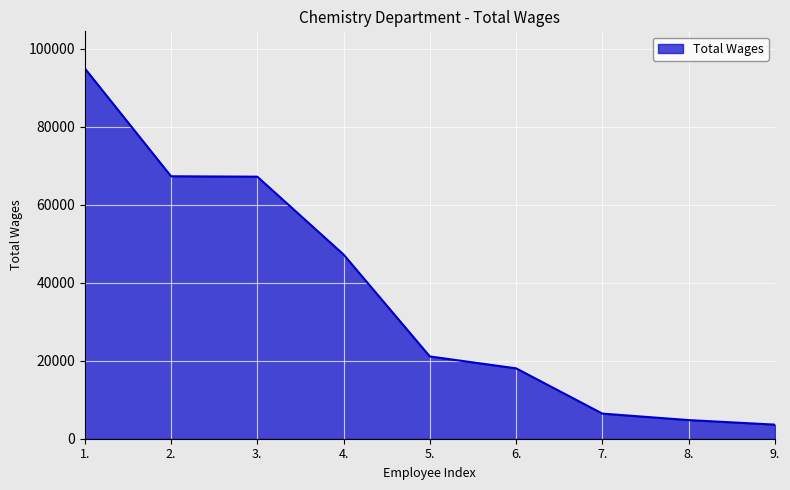

Between 8. and 7., which is larger?

7.